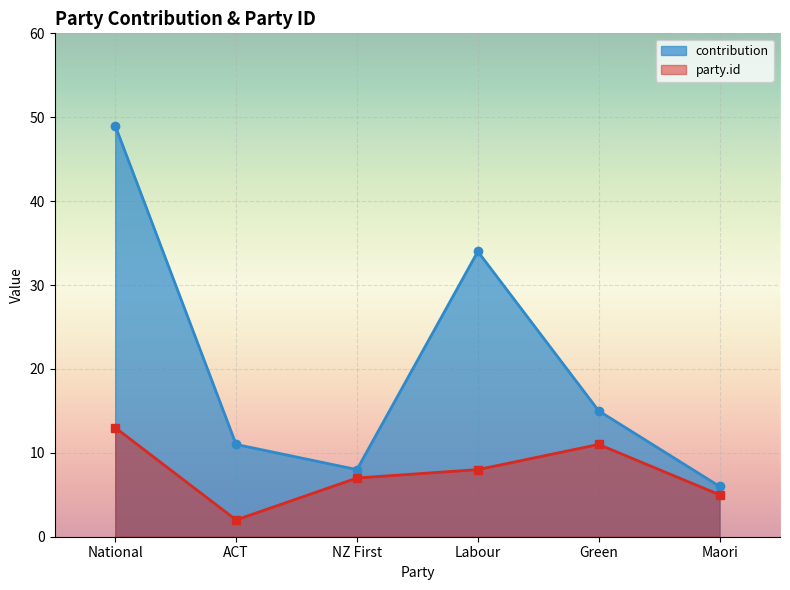

Is the value of party.id at ACT greater than the value of contribution at ACT?

No